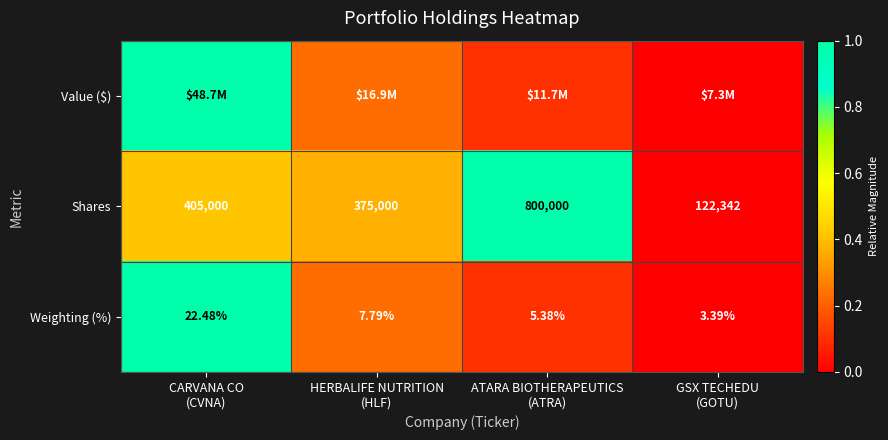

Which has a higher value, ATARA BIOTHERAPEUTICS
(ATRA) or CARVANA CO
(CVNA)?

CARVANA CO
(CVNA)